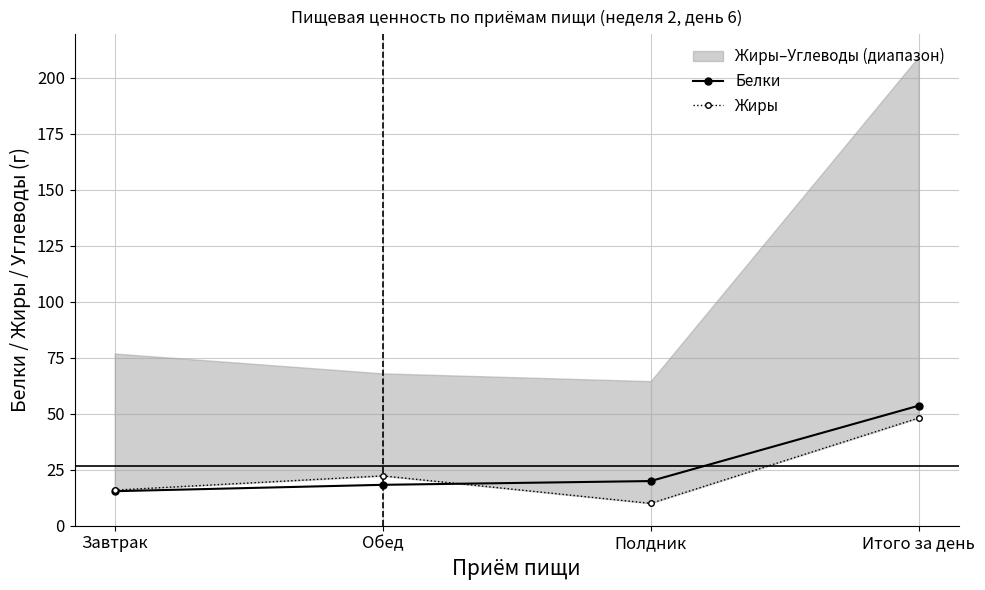

How many categories are shown in the chart?

4